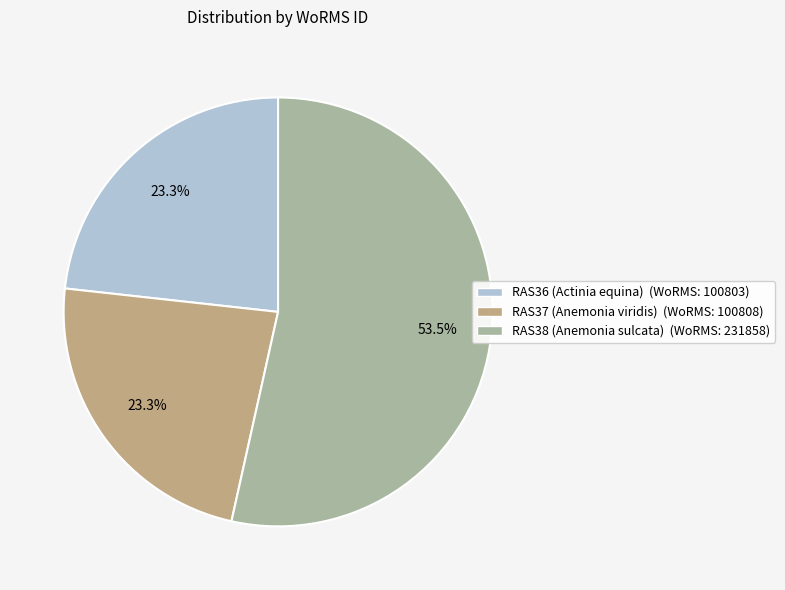

Is there a majority slice in this chart?

Yes